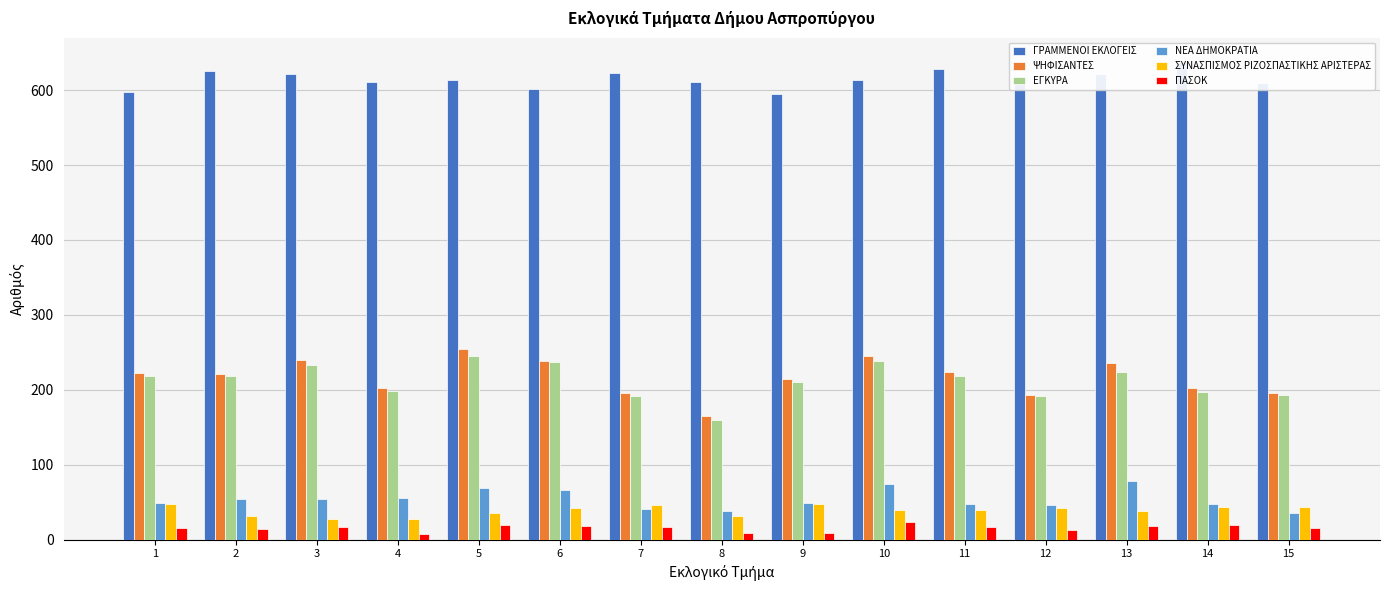

Reading left to right, list all the values displayed in this chart.

ΓΡΑΜΜΕΝΟΙ ΕΚΛΟΓΕΙΣ: 1=598	2=626	3=621	4=611	5=613	6=602	7=623	8=611	9=595	10=614	11=628	12=618	13=622	14=638	15=609
ΨΗΦΙΣΑΝΤΕΣ: 1=223	2=221	3=240	4=203	5=255	6=239	7=196	8=165	9=215	10=245	11=224	12=193	13=236	14=203	15=196
ΕΓΚΥΡΑ: 1=218	2=218	3=233	4=198	5=245	6=237	7=192	8=160	9=210	10=238	11=218	12=192	13=224	14=197	15=193
ΝΕΑ ΔΗΜΟΚΡΑΤΙΑ: 1=49	2=55	3=55	4=56	5=69	6=67	7=41	8=38	9=49	10=74	11=47	12=46	13=79	14=48	15=35
ΣΥΝΑΣΠΙΣΜΟΣ ΡΙΖΟΣΠΑΣΤΙΚΗΣ ΑΡΙΣΤΕΡΑΣ: 1=48	2=32	3=28	4=28	5=35	6=42	7=46	8=32	9=47	10=39	11=39	12=42	13=38	14=43	15=44
ΠΑΣΟΚ: 1=16	2=14	3=17	4=7	5=19	6=18	7=17	8=9	9=9	10=23	11=17	12=13	13=18	14=19	15=15